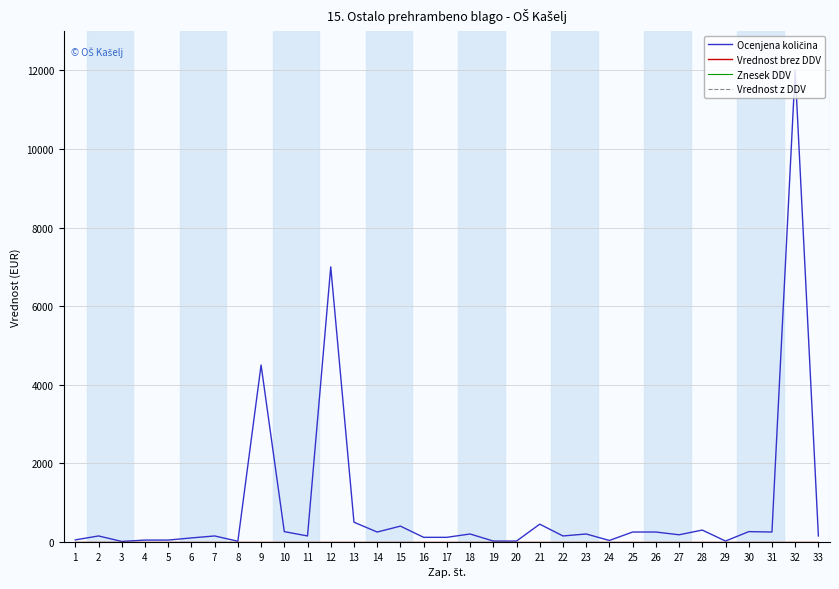

Does the chart display data point markers on the line(s)?

No